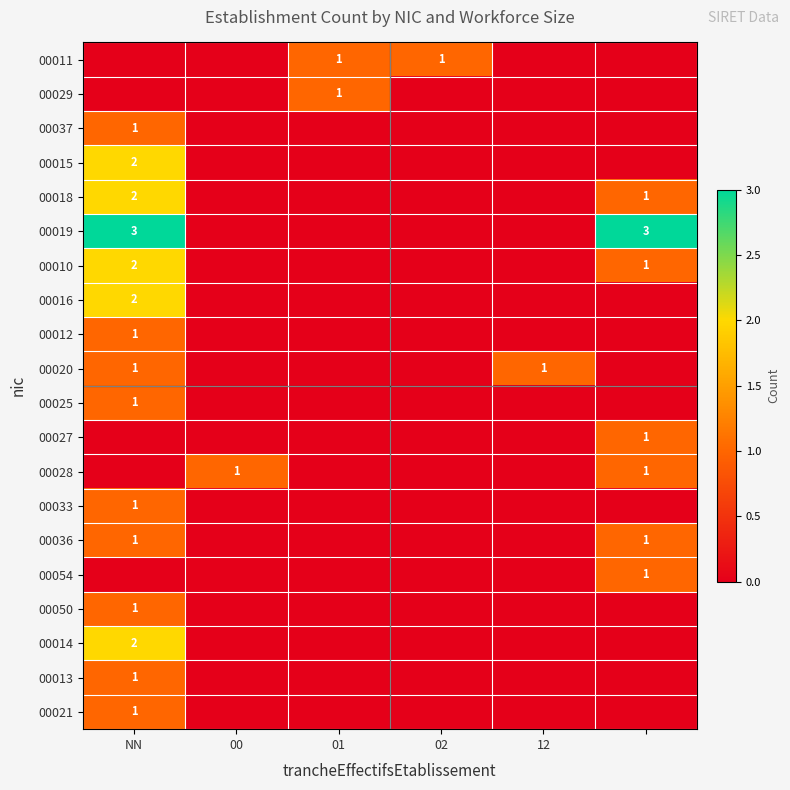

The 00010 series shows 3 at NN. True or false?

False